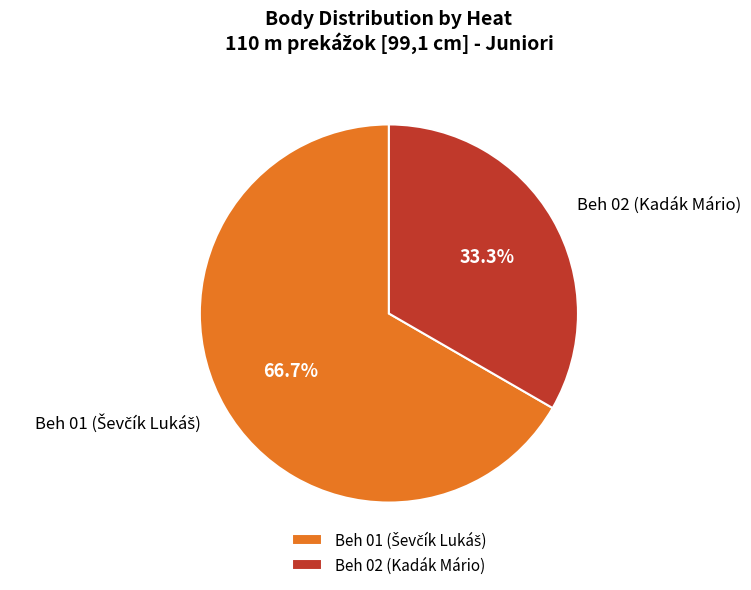

Is there a majority slice in this chart?

Yes